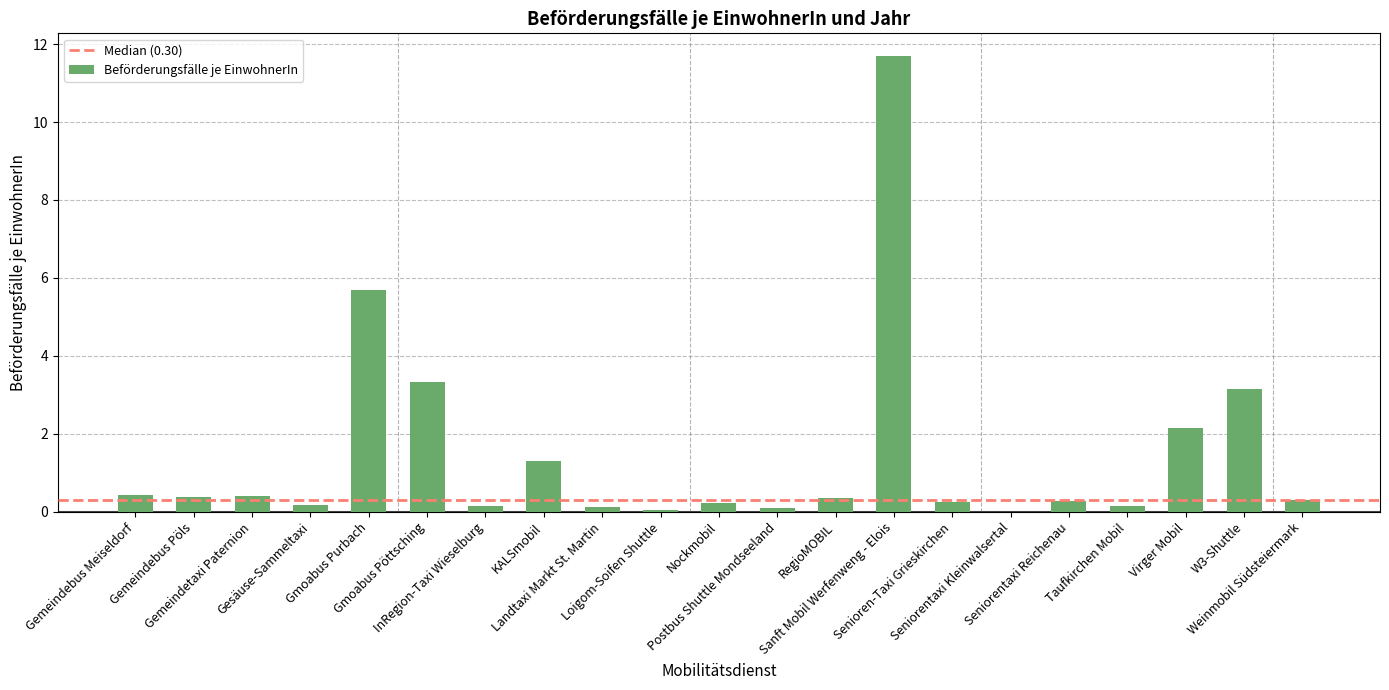

What is the change in value from KALSmobil to Landtaxi Markt St. Martin?

-1.2